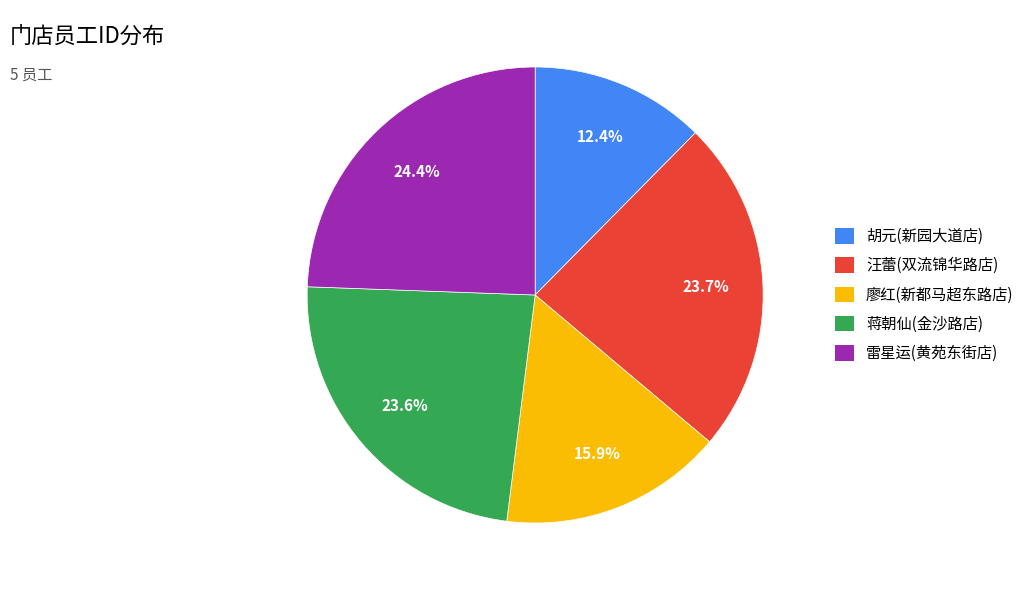

Count the number of slices in the pie.

5